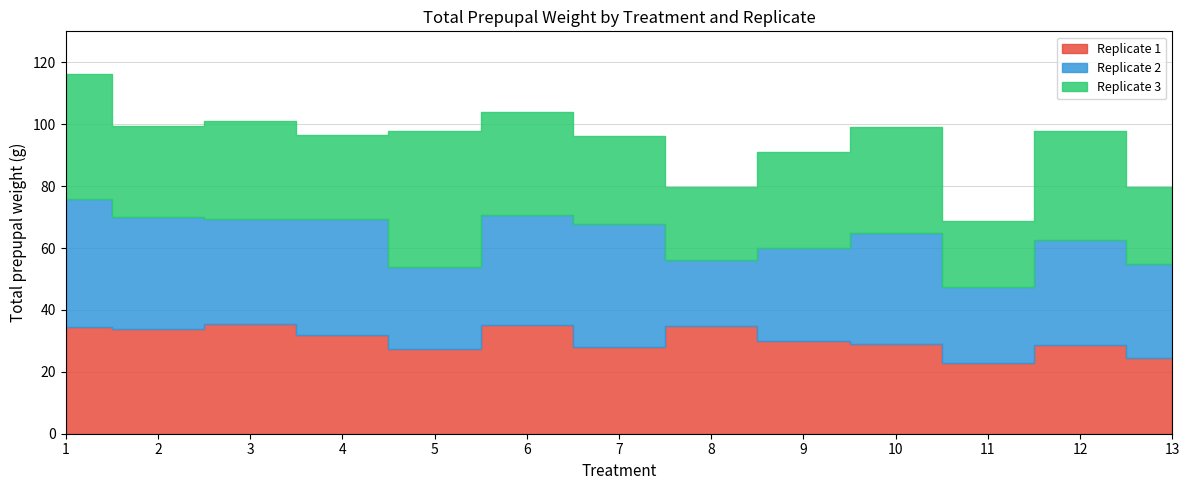

True or false: Replicate 3 has a value of 59.2 at 6.

False